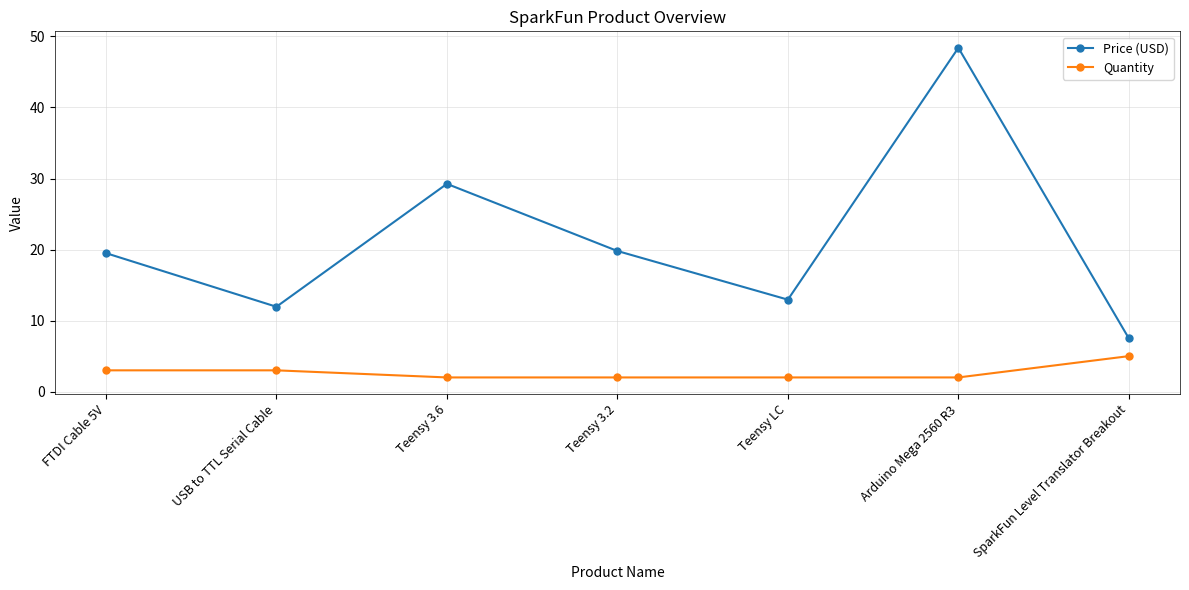

True or false: Price (USD) has a value of 12.9 at Teensy LC.

True